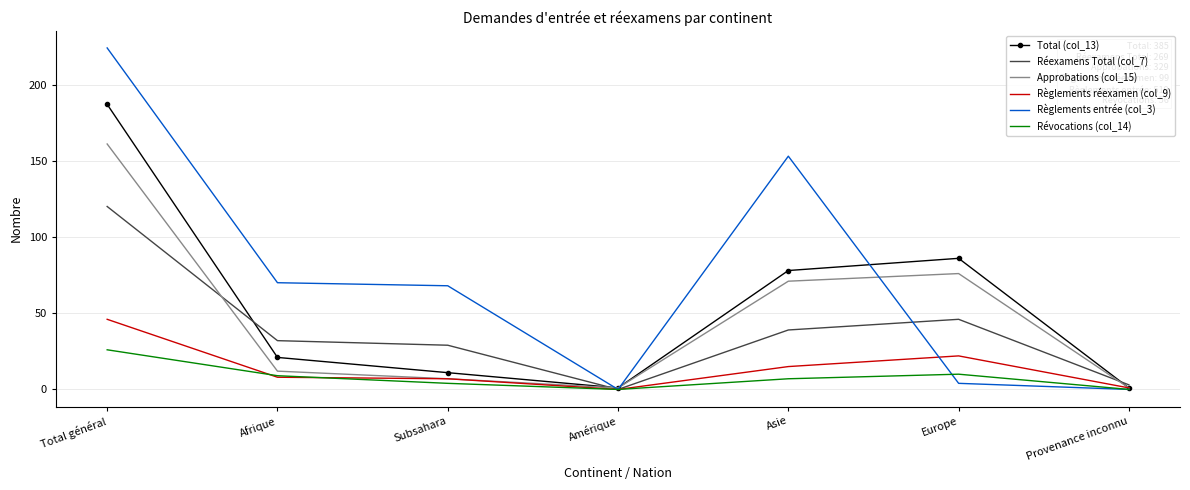

True or false: Réexamens Total (col_7) has a value of 29 at Subsahara.

True